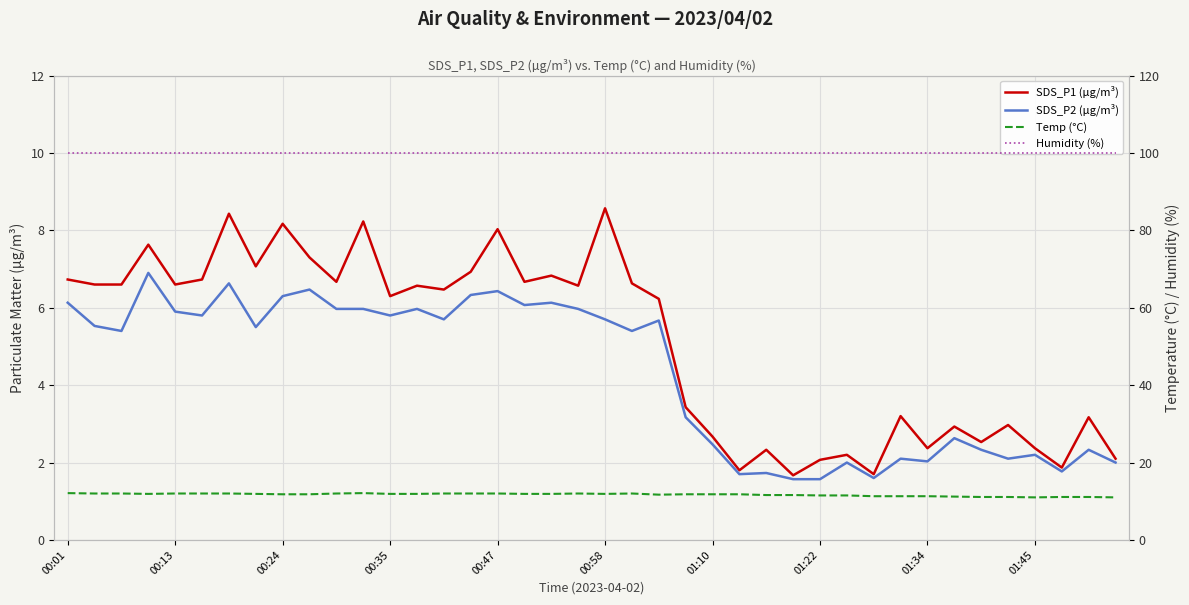

Which has a higher value, 34 or 01:22?

01:22